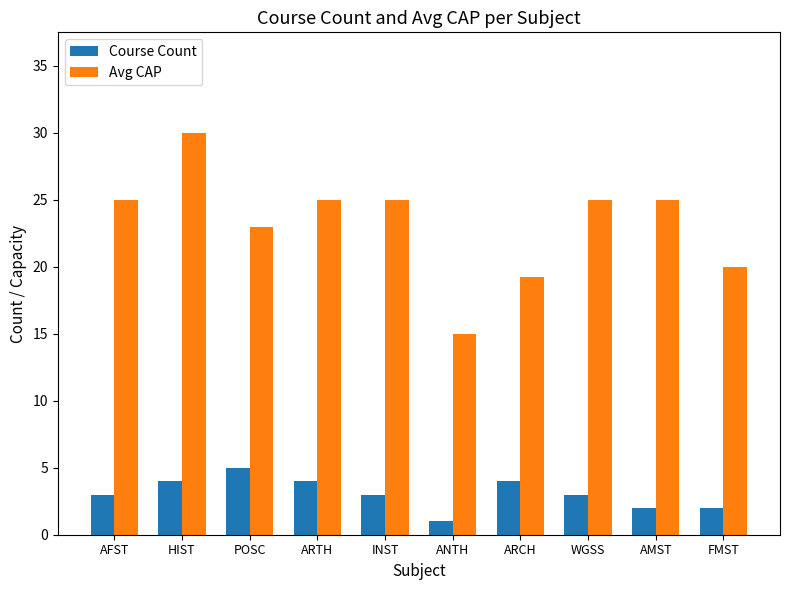

At which label is Avg CAP closest to 22?

POSC